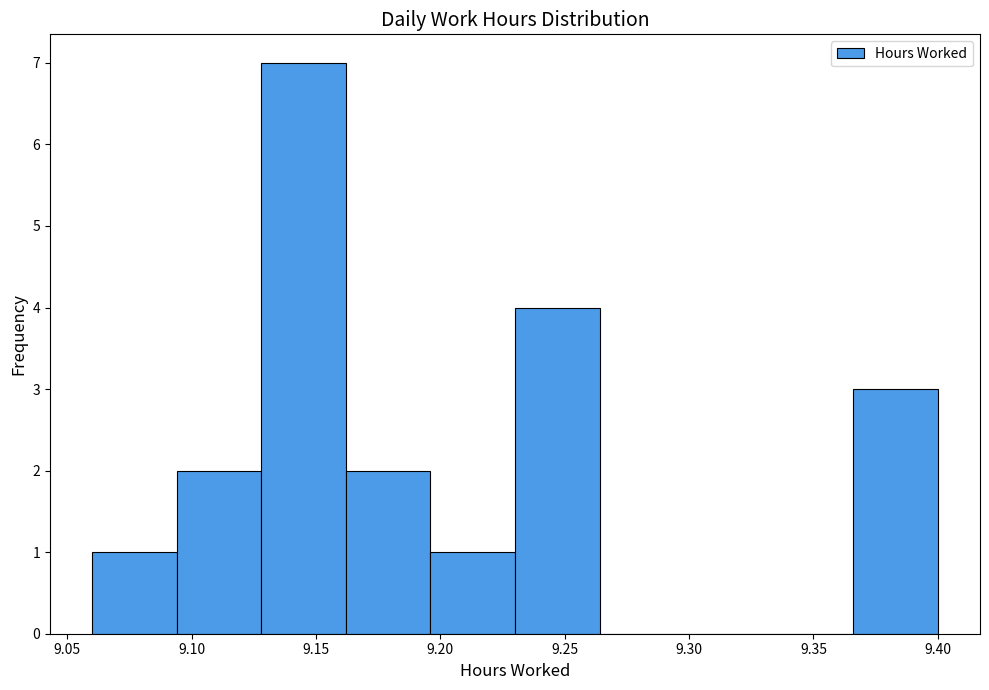

Over which range of the x-axis is the bar tallest?

9.128 to 9.162